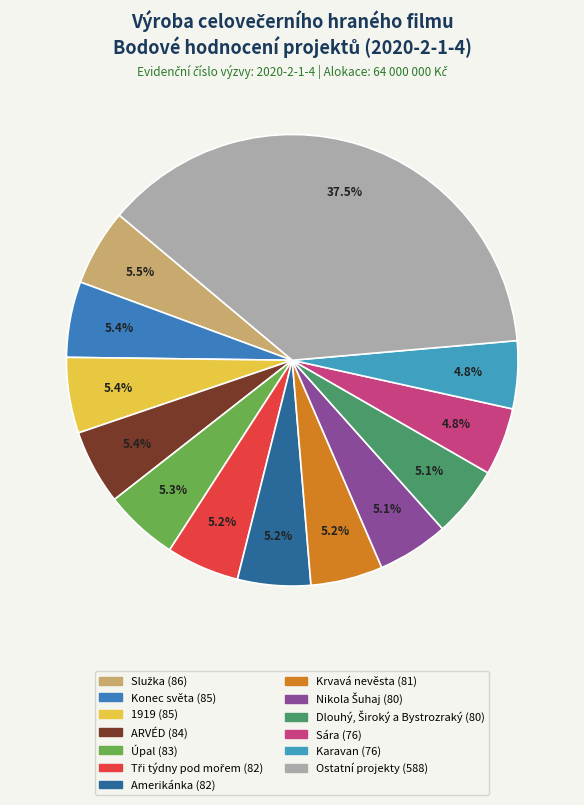

To the nearest percent, what is the average slice percentage?

8%